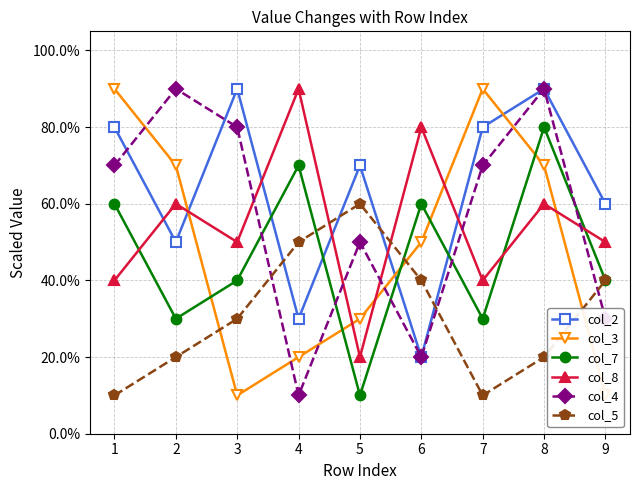

How many lines are shown in the chart?

6